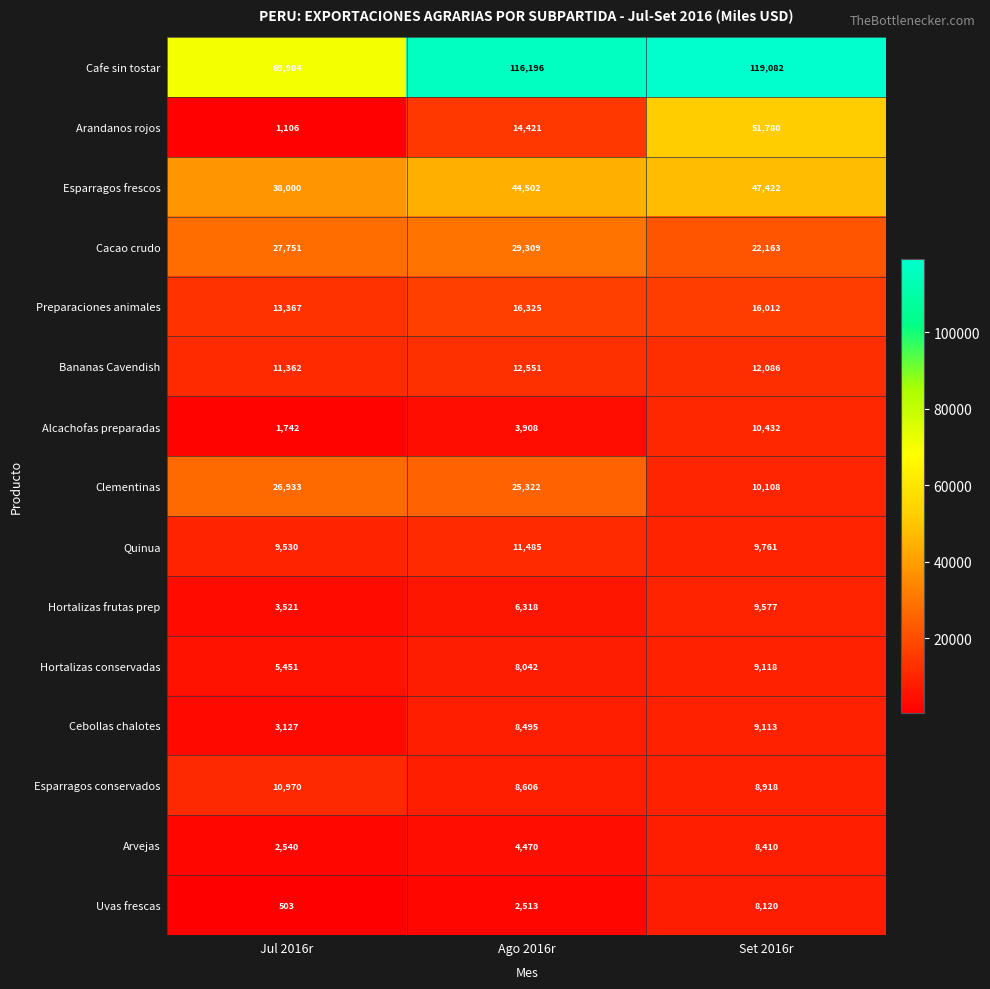

At Set 2016r, list the series in order from smallest to largest.

Uvas frescas, Arvejas, Esparragos conservados, Cebollas chalotes, Hortalizas conservadas, Hortalizas frutas prep, Quinua, Clementinas, Alcachofas preparadas, Bananas Cavendish, Preparaciones animales, Cacao crudo, Esparragos frescos, Arandanos rojos, Cafe sin tostar